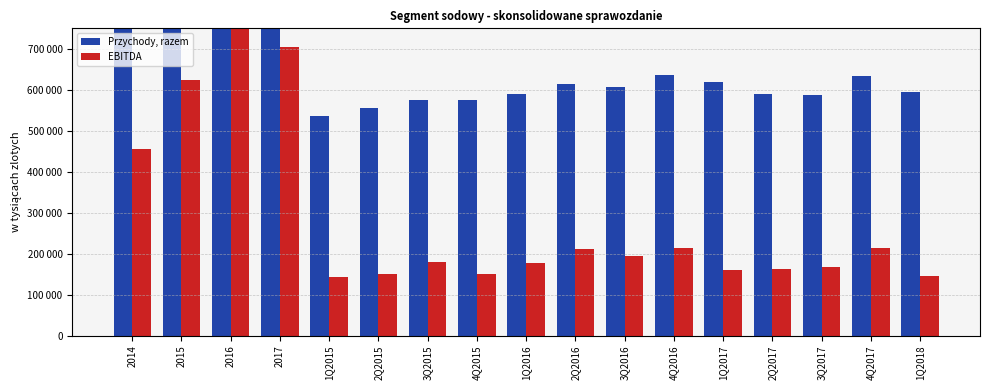

What is the label of the 17th bar from the right?

2014